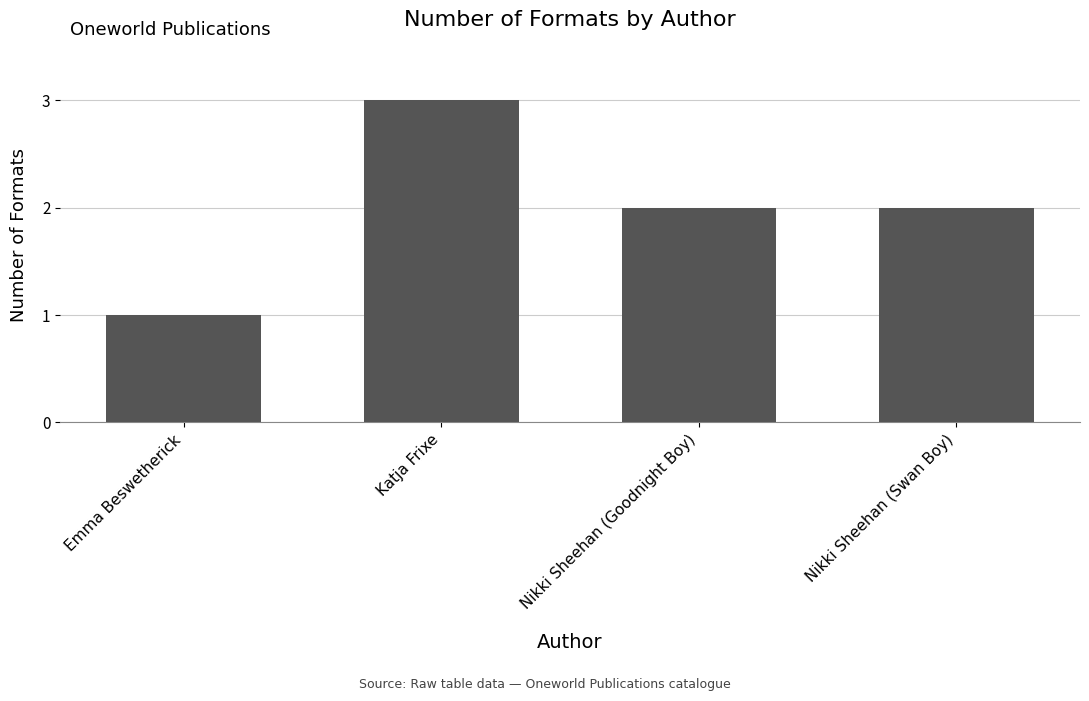

Approximately how many times larger is the value at Emma Beswetherick compared to Nikki Sheehan (Swan Boy)?

0.5